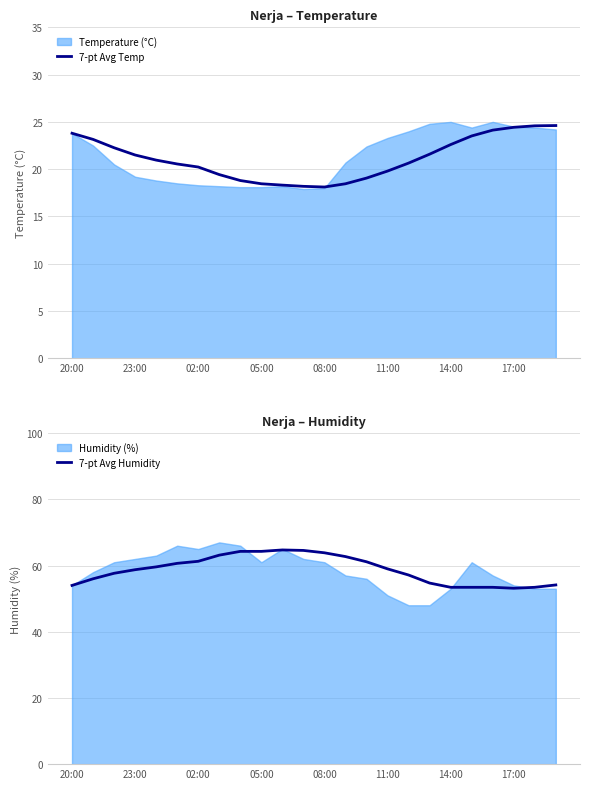

True or false: 7-pt Avg Temp has a value of 21.5 at 23:00.

True